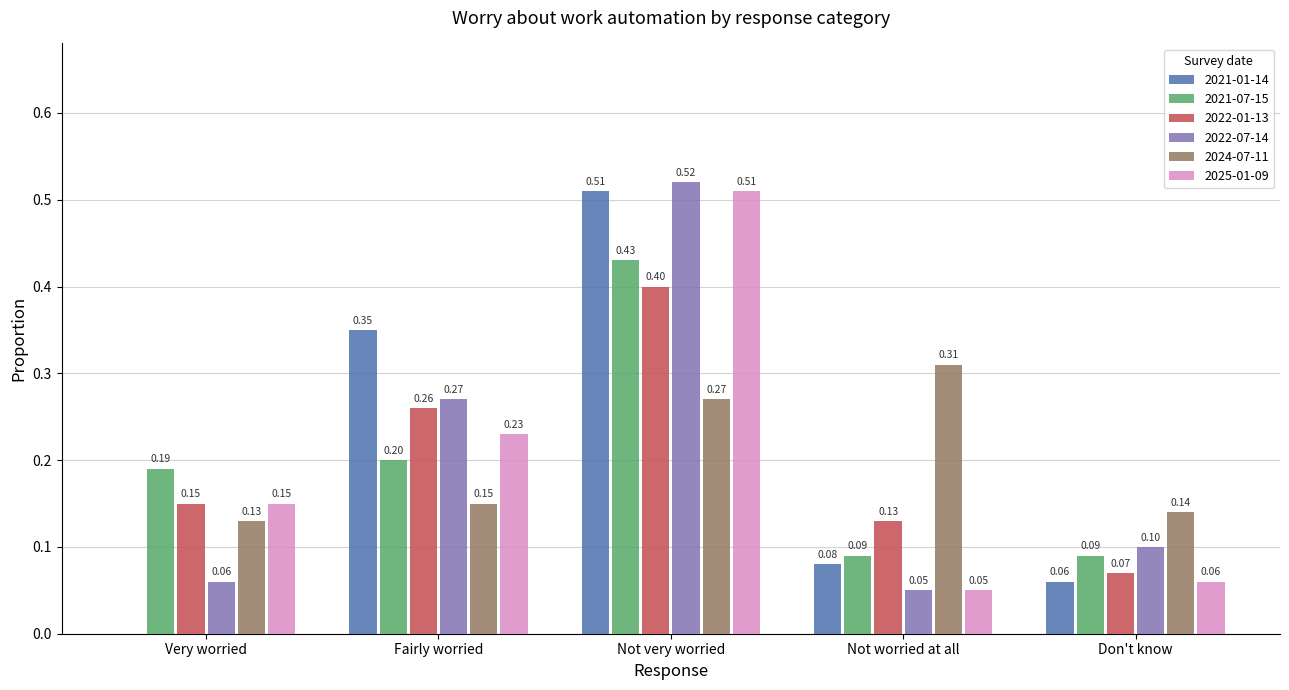

How many data points does each series have?

5